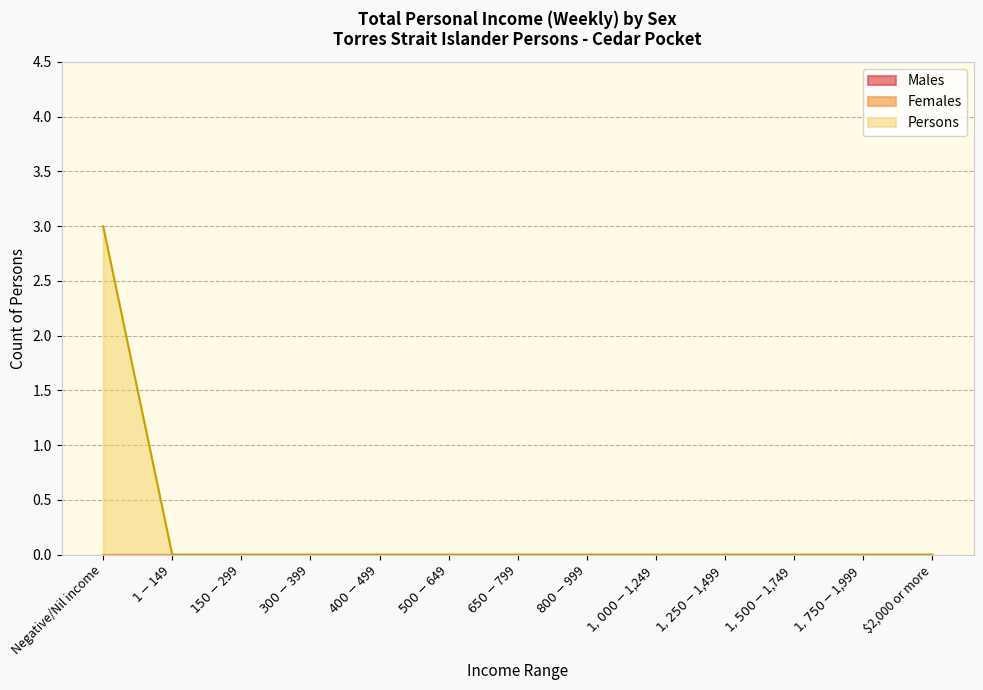

What is the sum of the Persons values at Negative/Nil income and $400-$499?

3